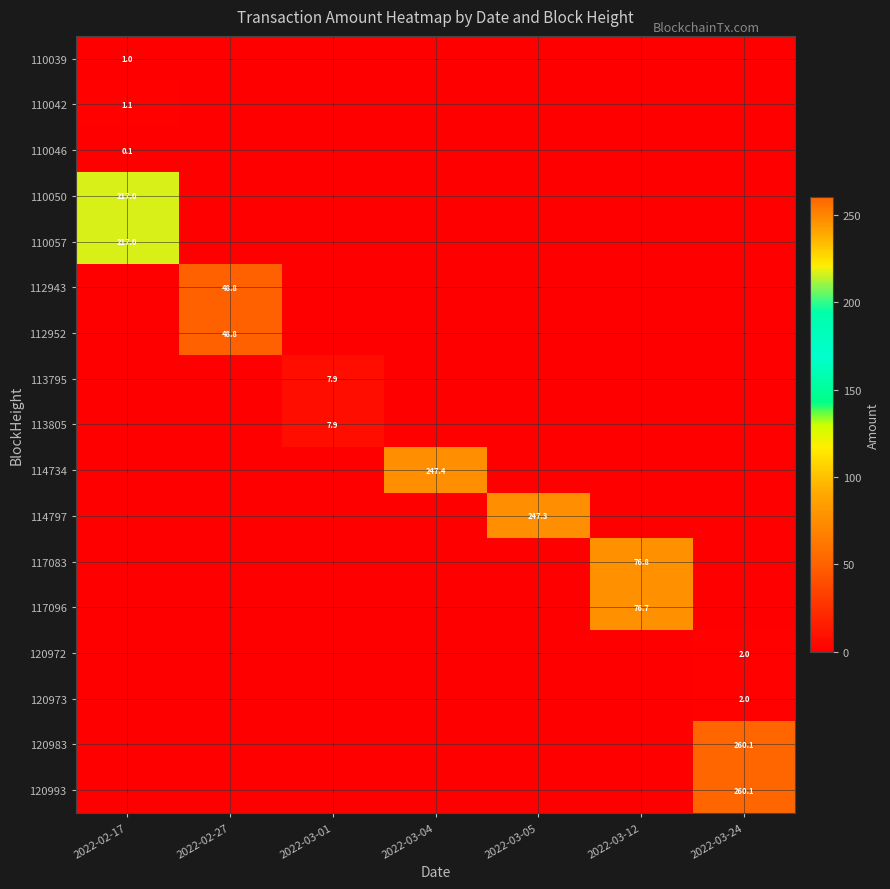

What is the greatest value displayed?

260.1